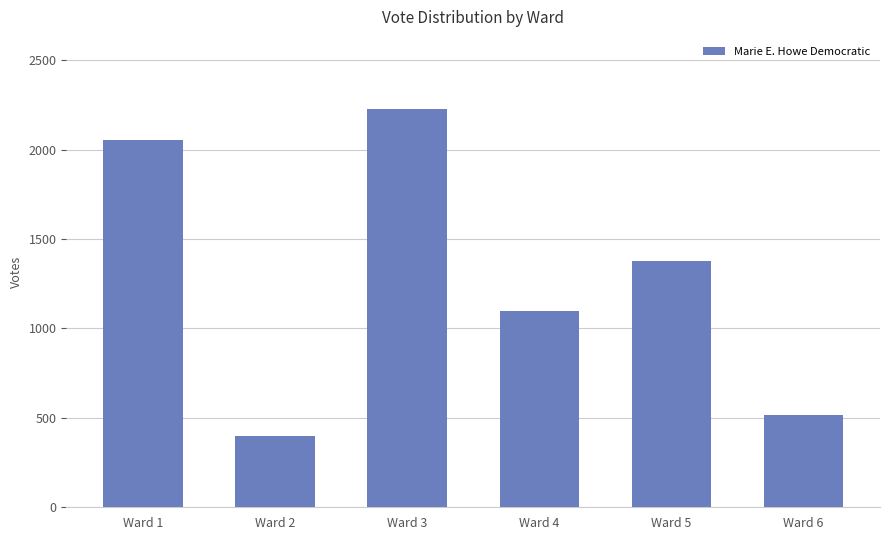

How many bars are there in total?

6